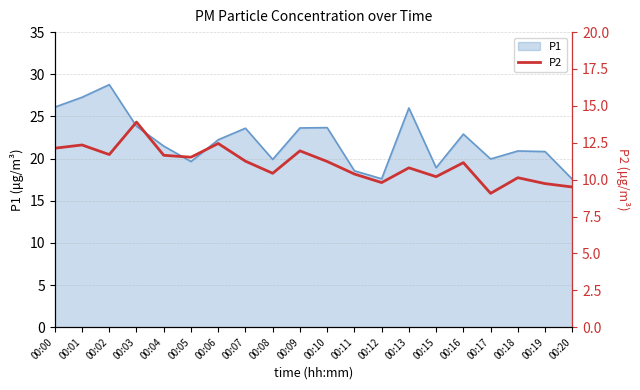

What is the sum of the values at 00:07 and 00:16?

22.4